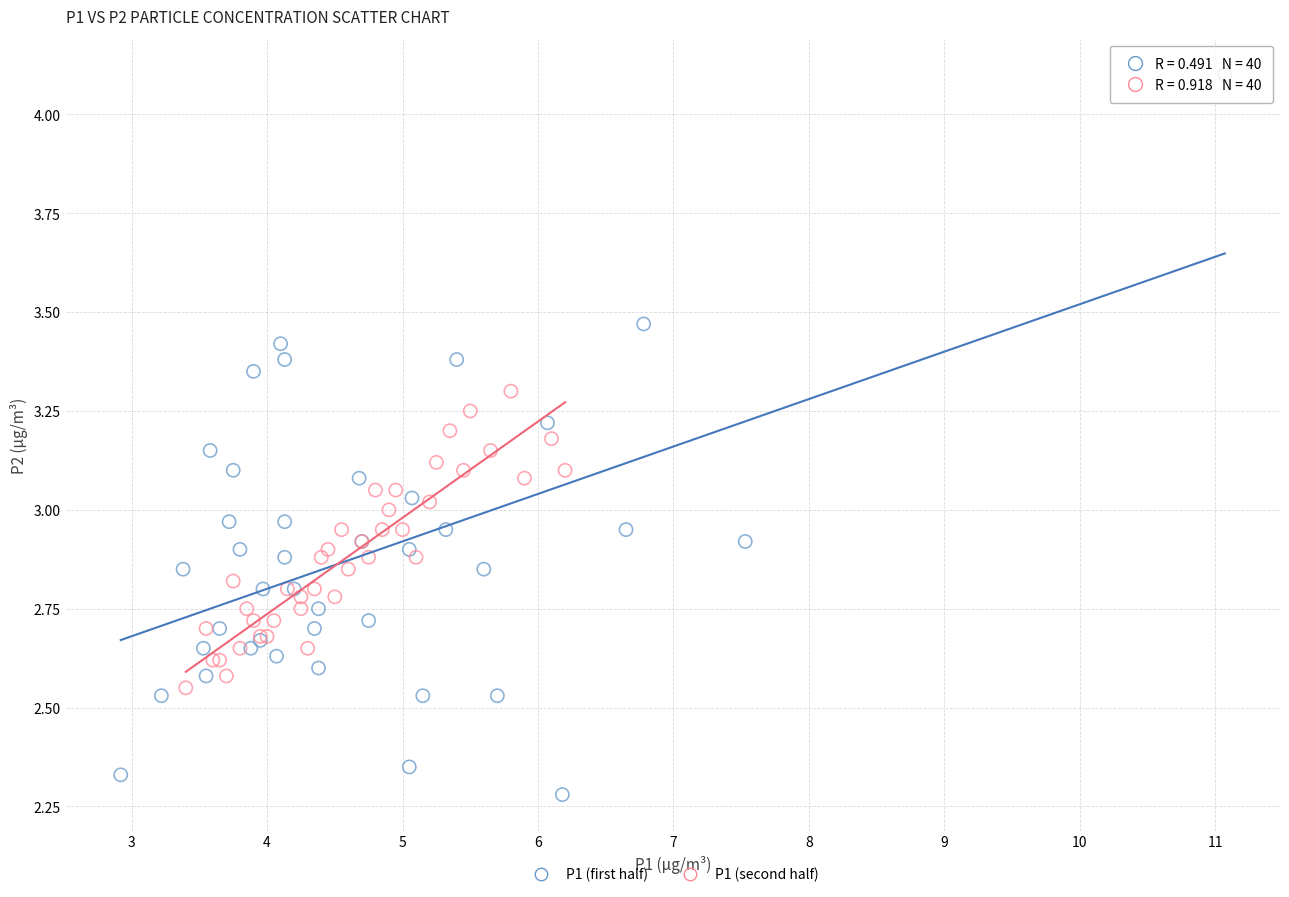

Which series contains the lowest Y value?

P1 (first half)